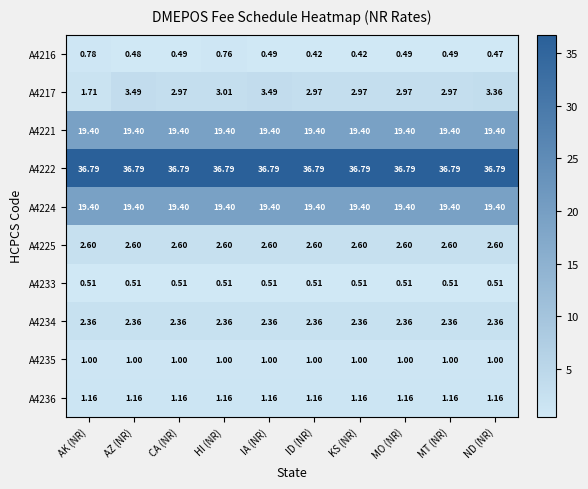

At which category is the sum across all series the highest?

IA (NR)